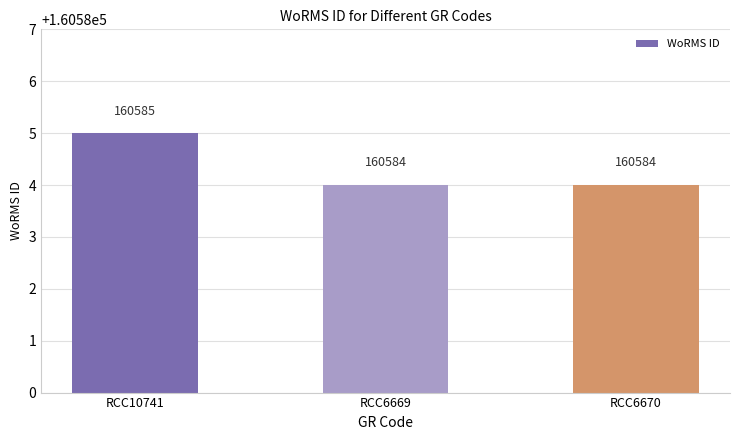

Reading right to left, extract all data points from this chart.

160584	160584	160585